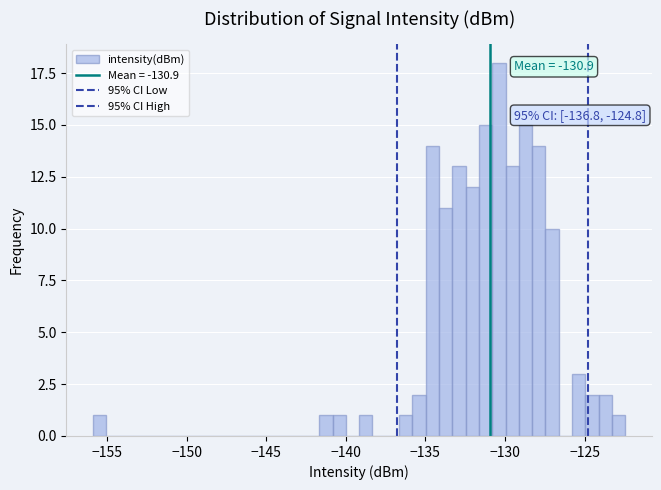

Read against the x-axis, roughly where is the centre of the tallest bar?

-130.5